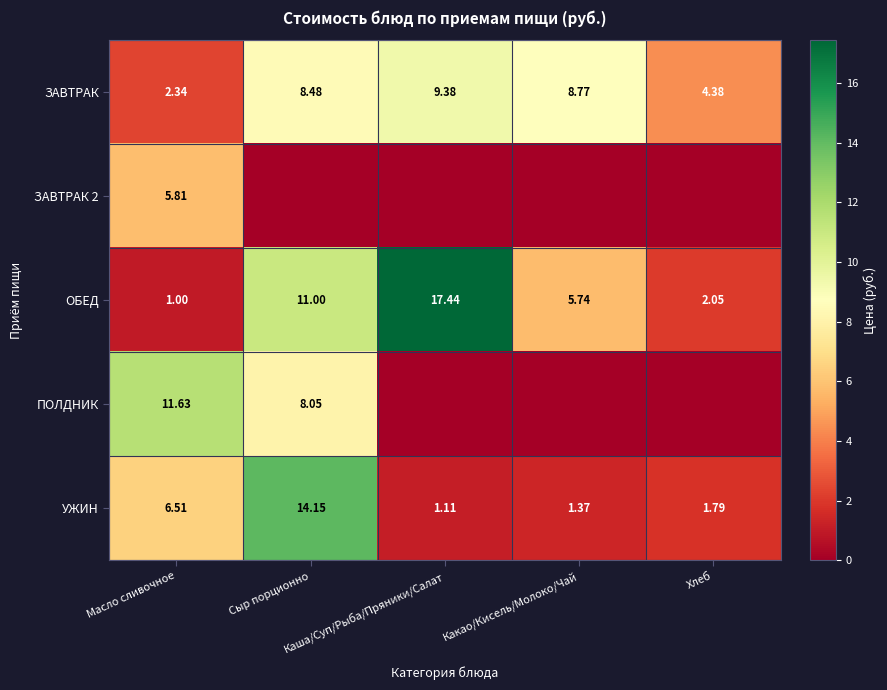

Count the number of categories in the chart.

5